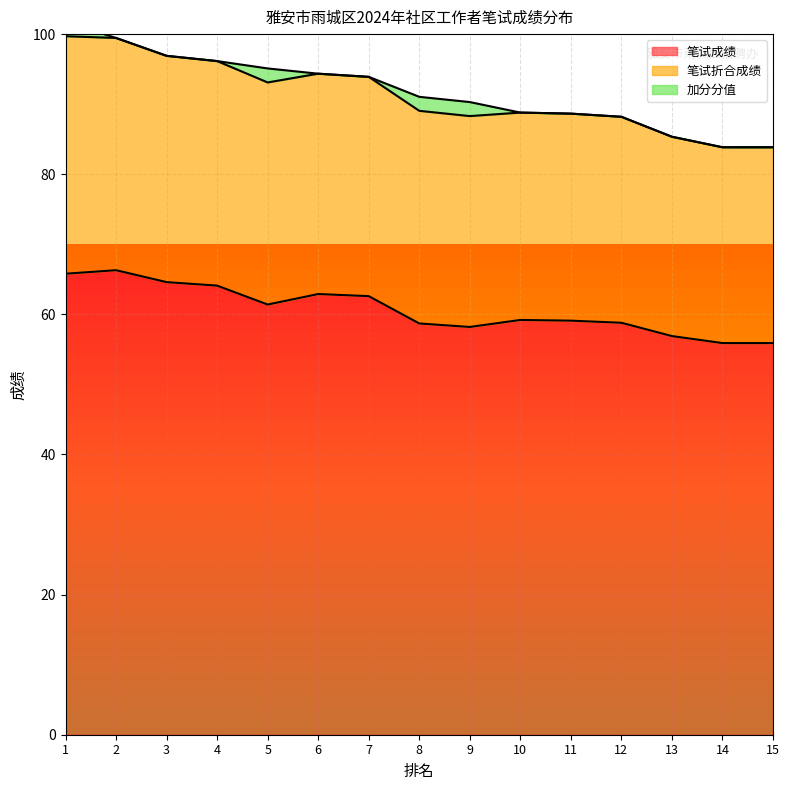

True or false: 笔试成绩 has a value of 59.1 at 11.

True